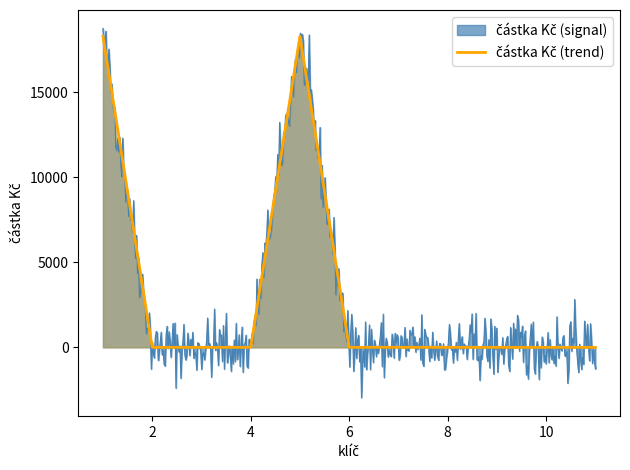

The value at 4 is -7924.9. True or false?

False